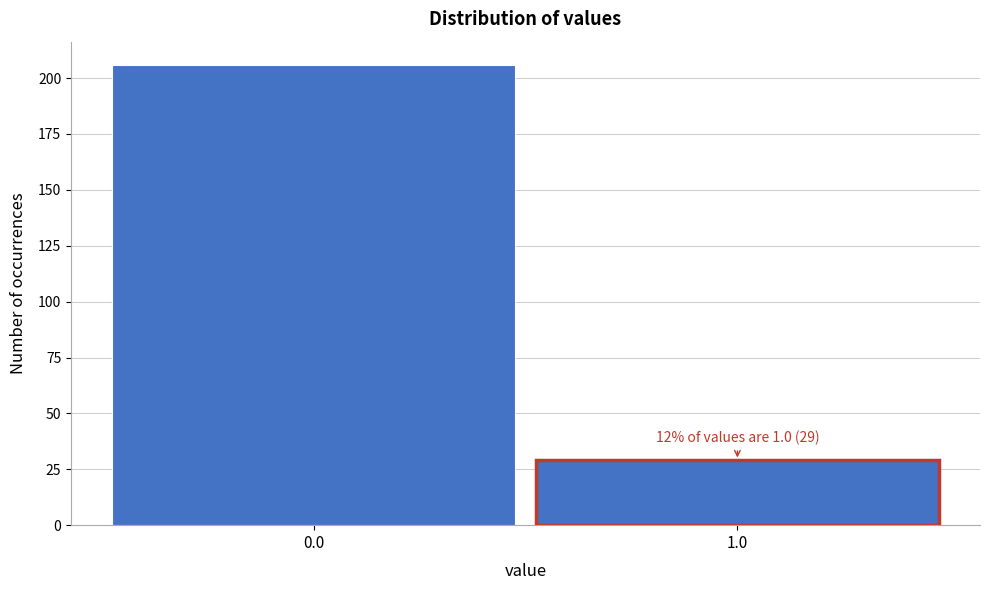

Reading left to right, transcribe all the data shown in this chart.

206	29